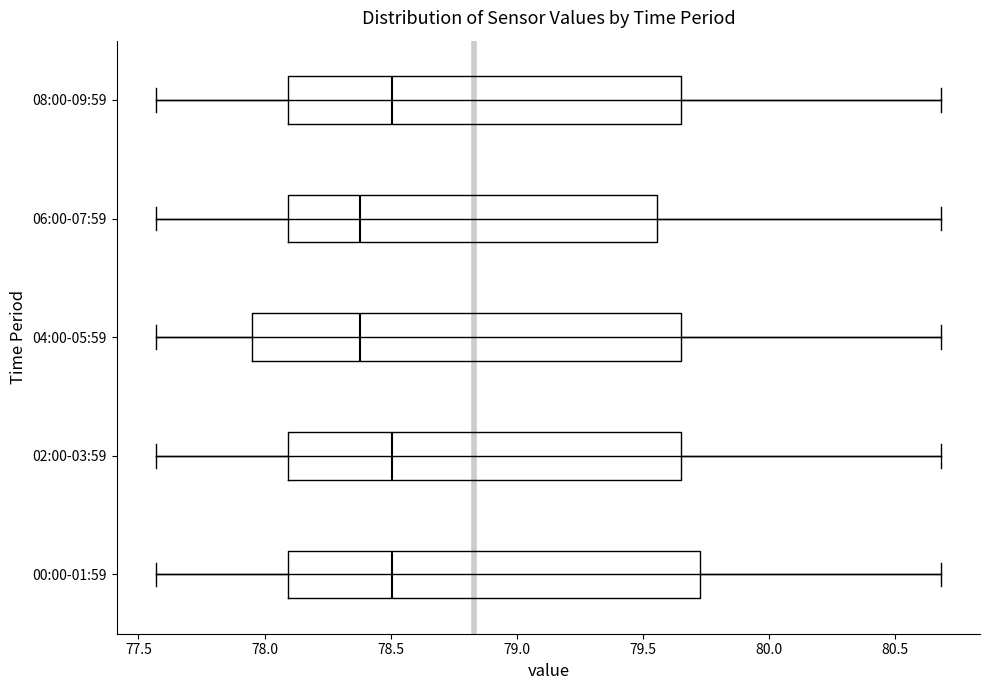

Comparing the boxes themselves (not the whiskers), which one is the widest?

04:00-05:59